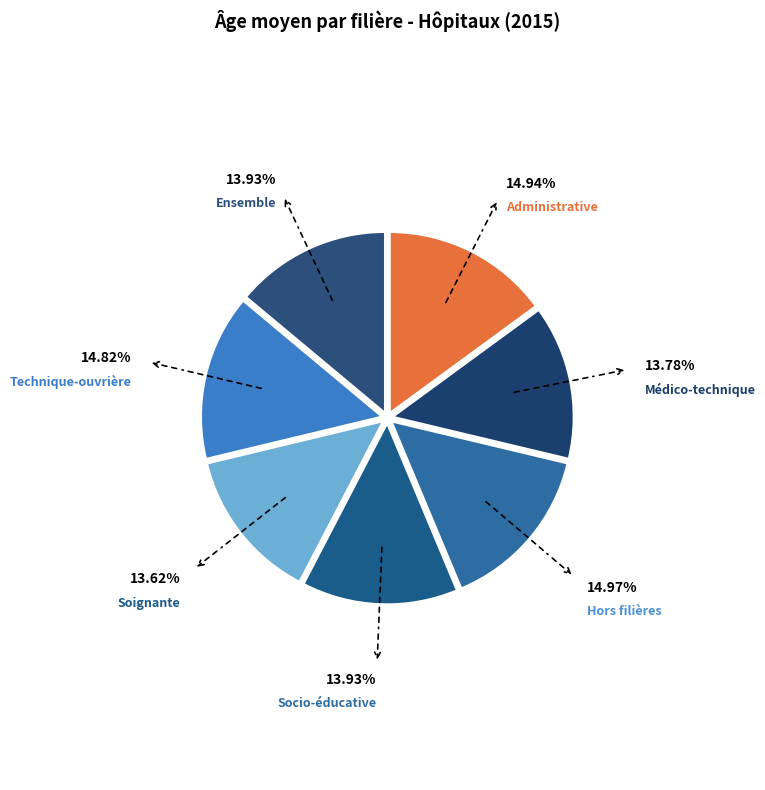

How many slices are in this pie chart?

7